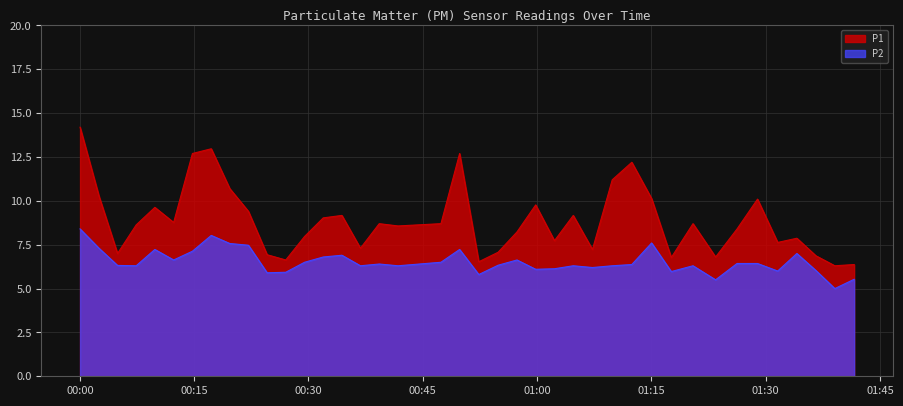

Does the chart display data point markers on the line(s)?

No